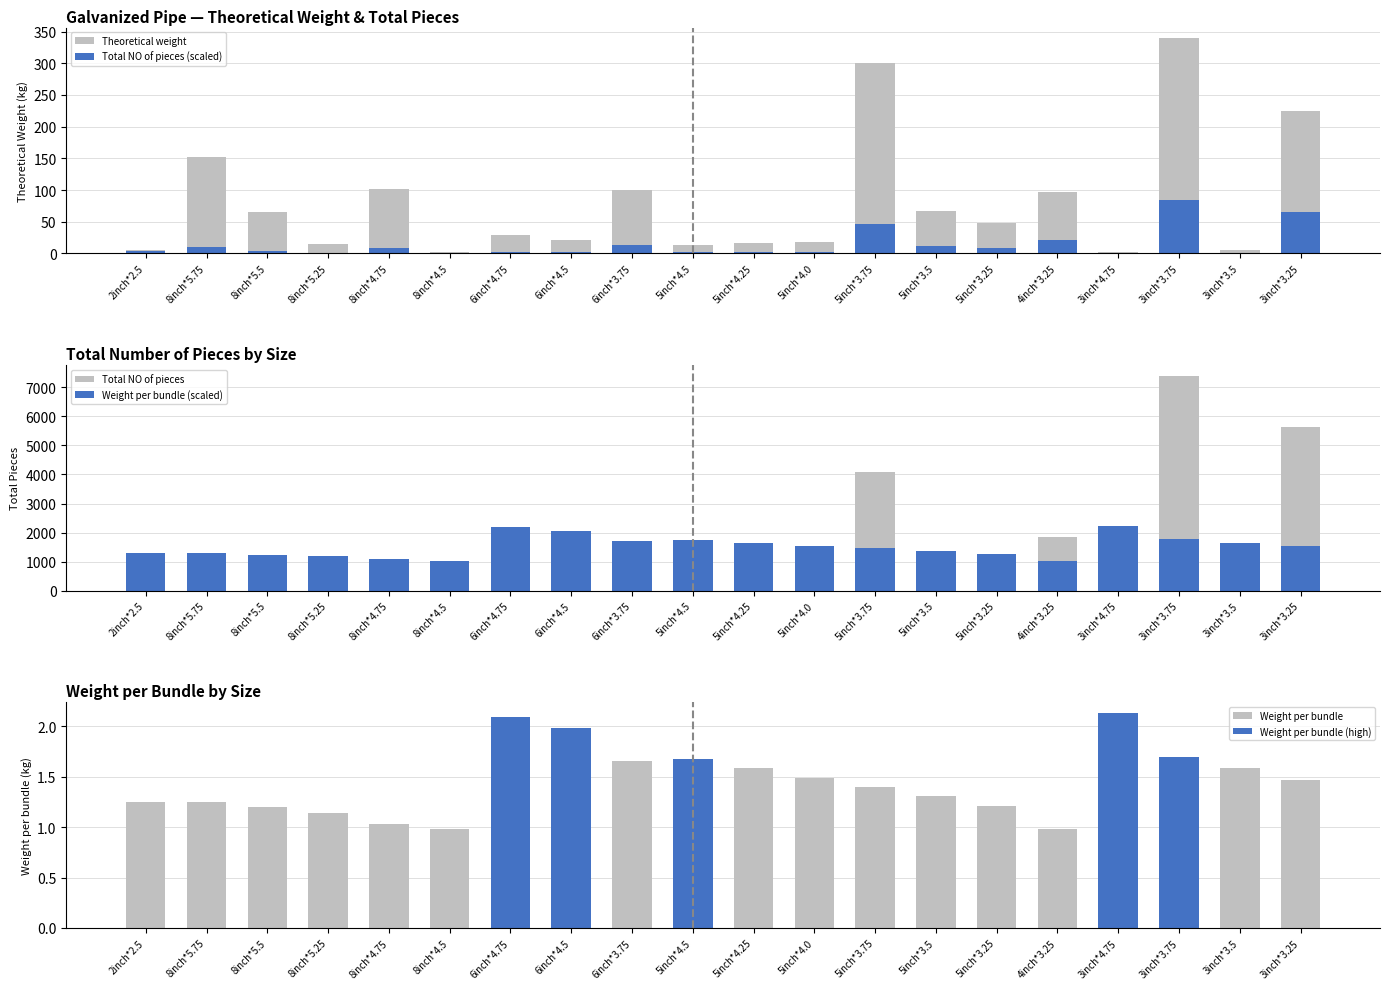

What is the sum of the Total NO of pieces (scaled) values at 6inch*4.75 and 3inch*3.25?

67.7